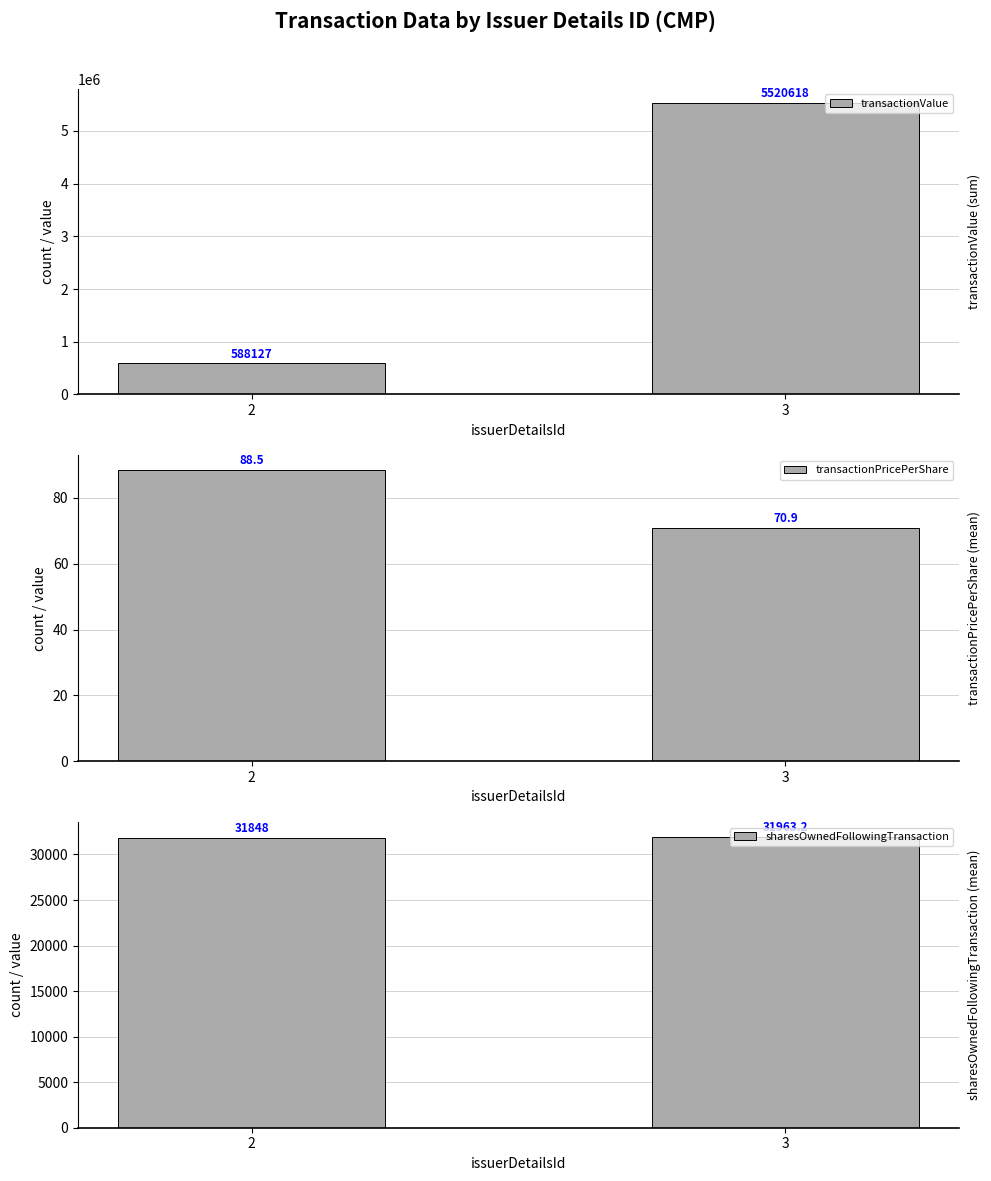

Reading left to right, list all the values displayed in this chart.

transactionValue: 2=588127.0	3=5520618.0
transactionPricePerShare: 2=88.5	3=70.9
sharesOwnedFollowingTransaction: 2=31848.0	3=31963.2